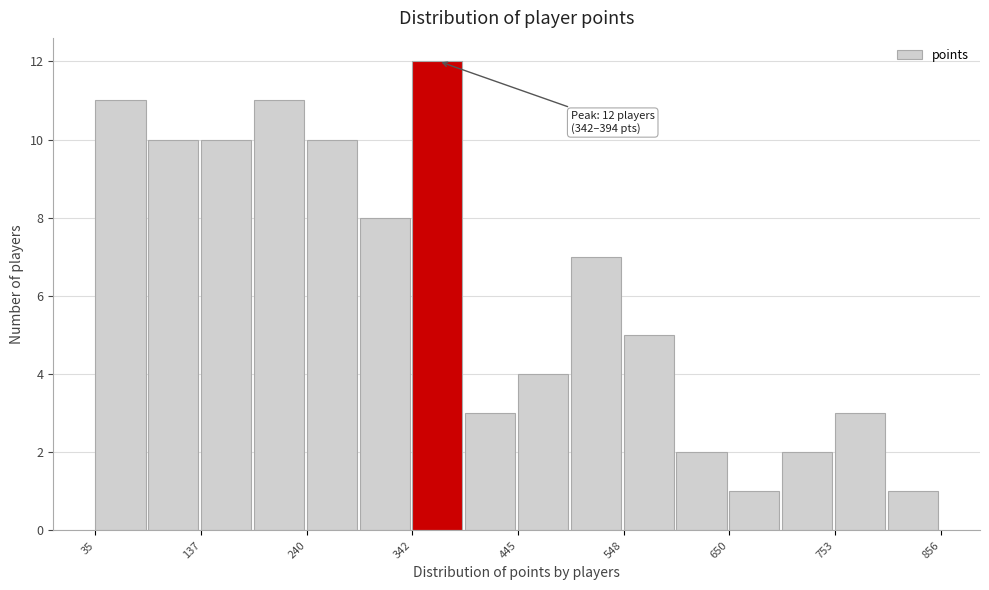

Read against the x-axis, roughly where is the centre of the tallest bar?

360